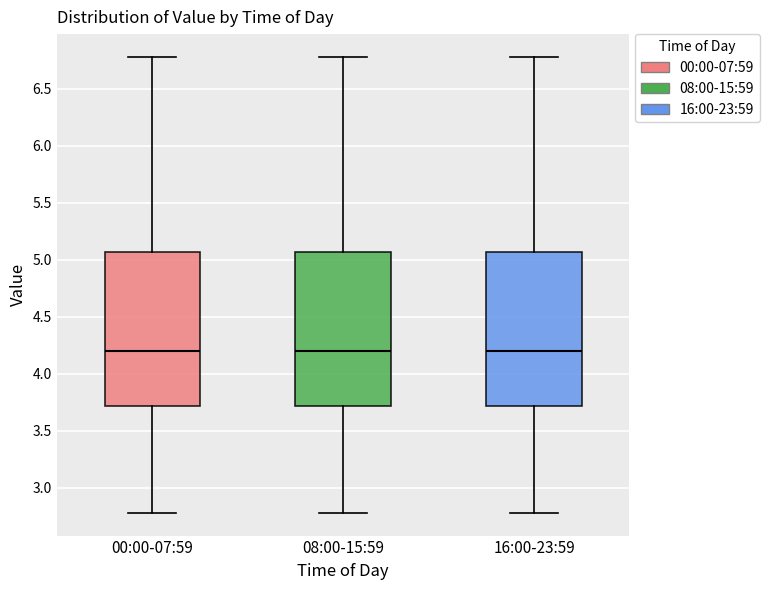

Reading left to right, read every box against the y-axis: the position of its median line, the range the box covers, and the ends of its whiskers. The values are not printed on the chart, so give them approximately, as read against the axis.

00:00-07:59: median 4.20, box 3.70 to 5.05, whiskers 2.80 to 6.80
08:00-15:59: median 4.20, box 3.70 to 5.05, whiskers 2.80 to 6.80
16:00-23:59: median 4.20, box 3.70 to 5.05, whiskers 2.80 to 6.80